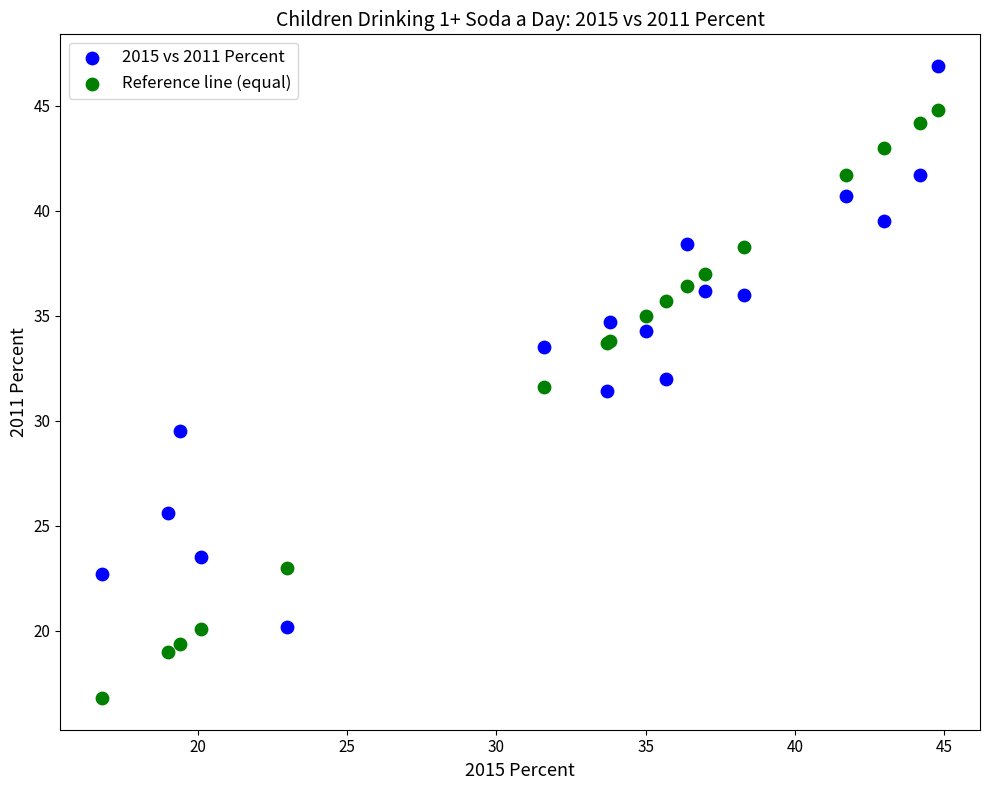

In the Reference line (equal) series, what Y value is closest to 30?

31.6